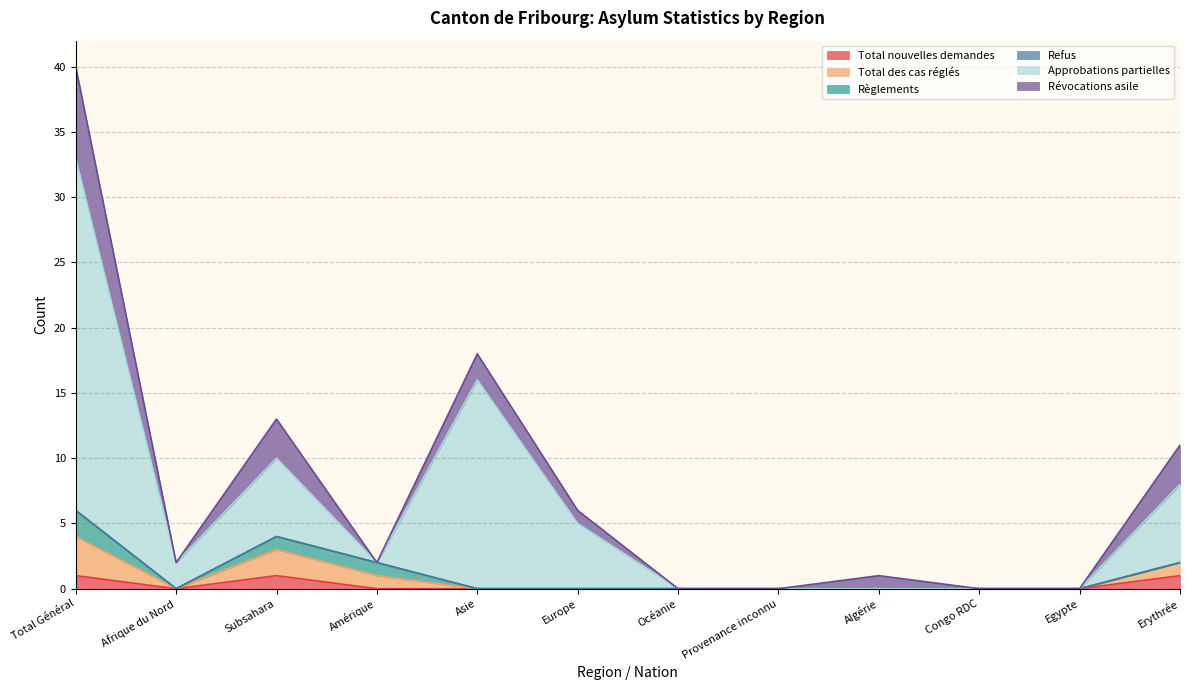

How many Total des cas réglés values are between 0 and 2?

10